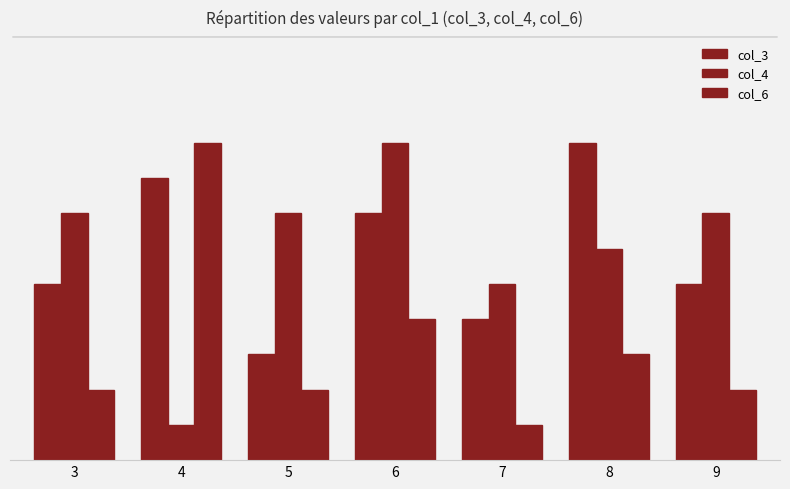

Reading left to right, what are all the values shown in this chart?

col_3: 5	8	3	7	4	9	5
col_4: 7	1	7	9	5	6	7
col_6: 2	9	2	4	1	3	2